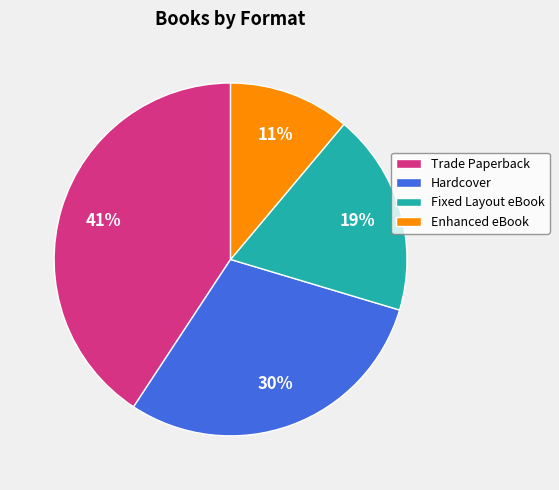

What is the largest slice in the pie chart?

Trade Paperback